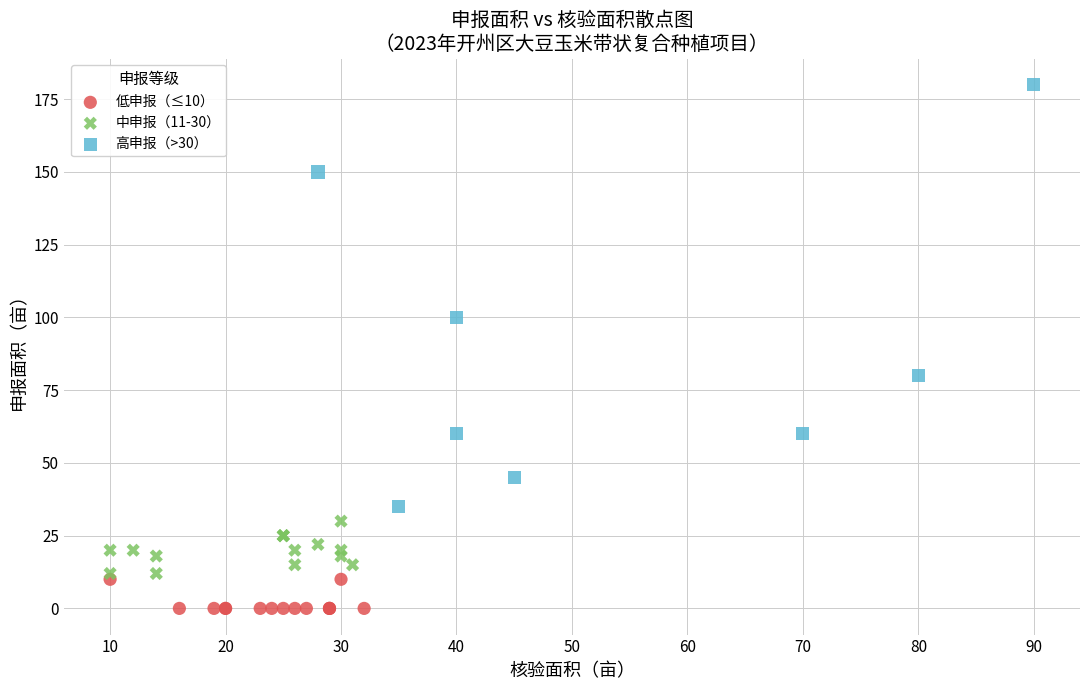

Which series has the largest Y range (max minus min)?

高申报（>30）